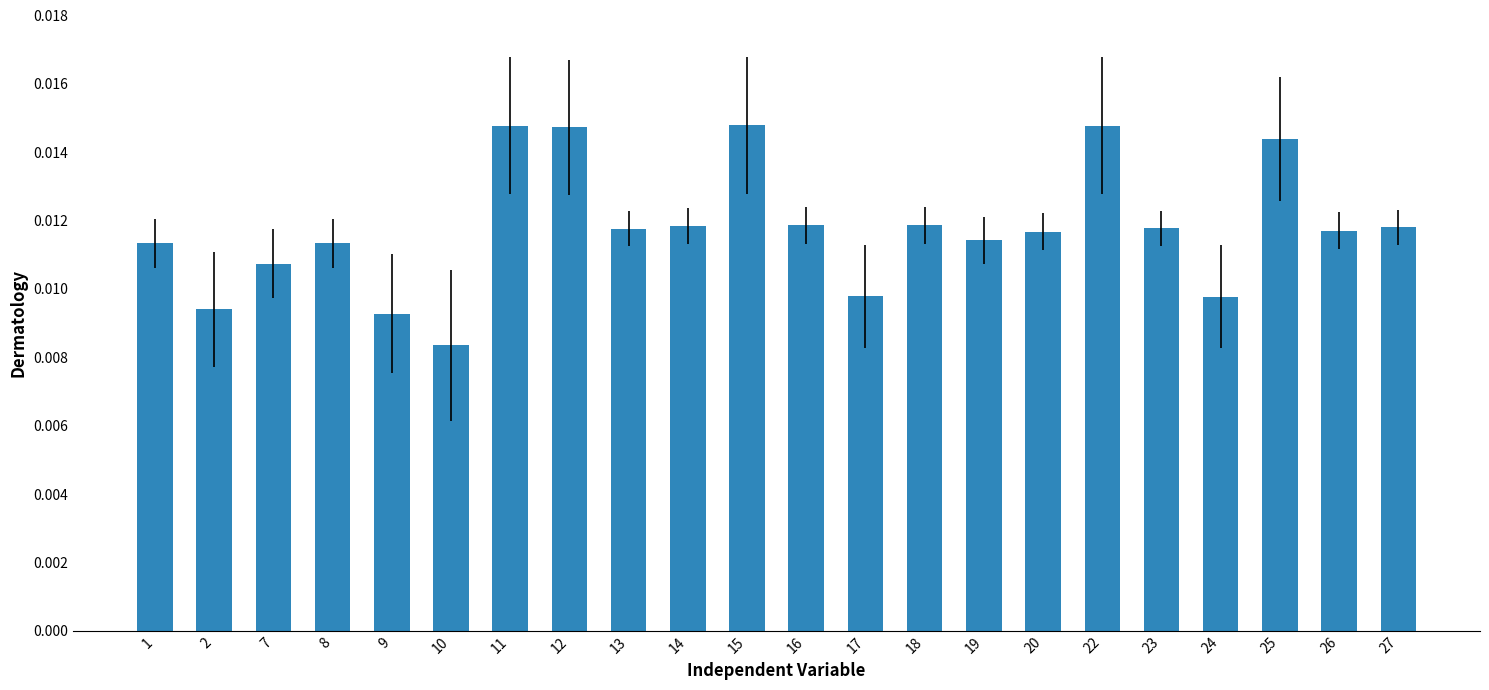

Which category has the lowest value across all series?

10